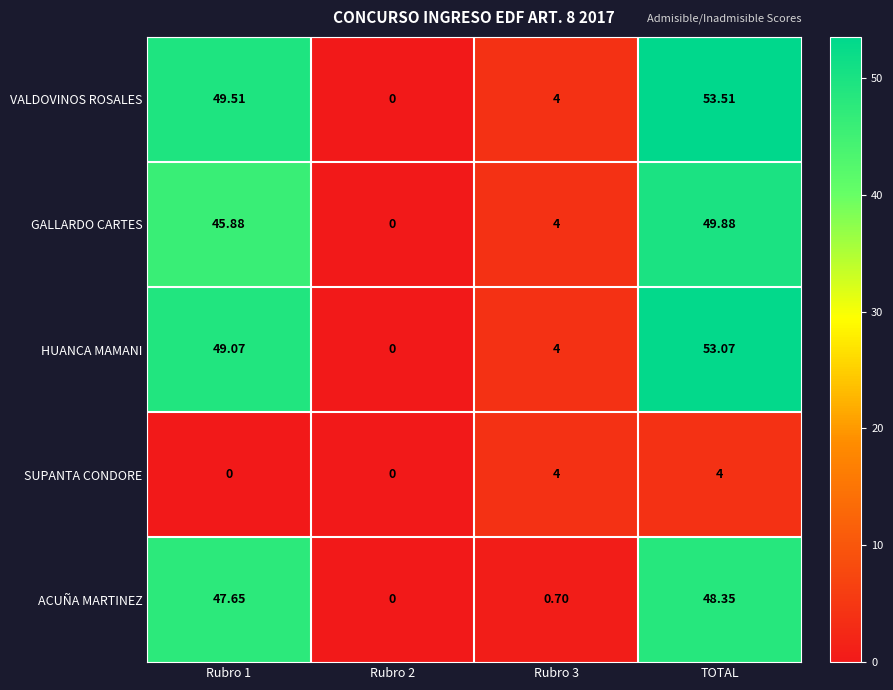

Which category has the highest value across all series?

TOTAL